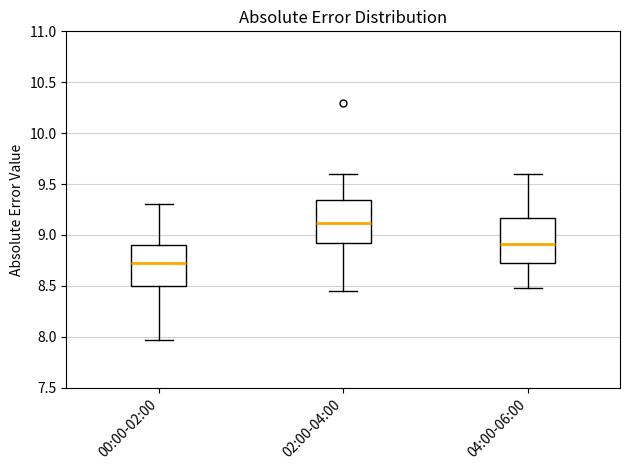

Which box has the lowest median line?

00:00-02:00